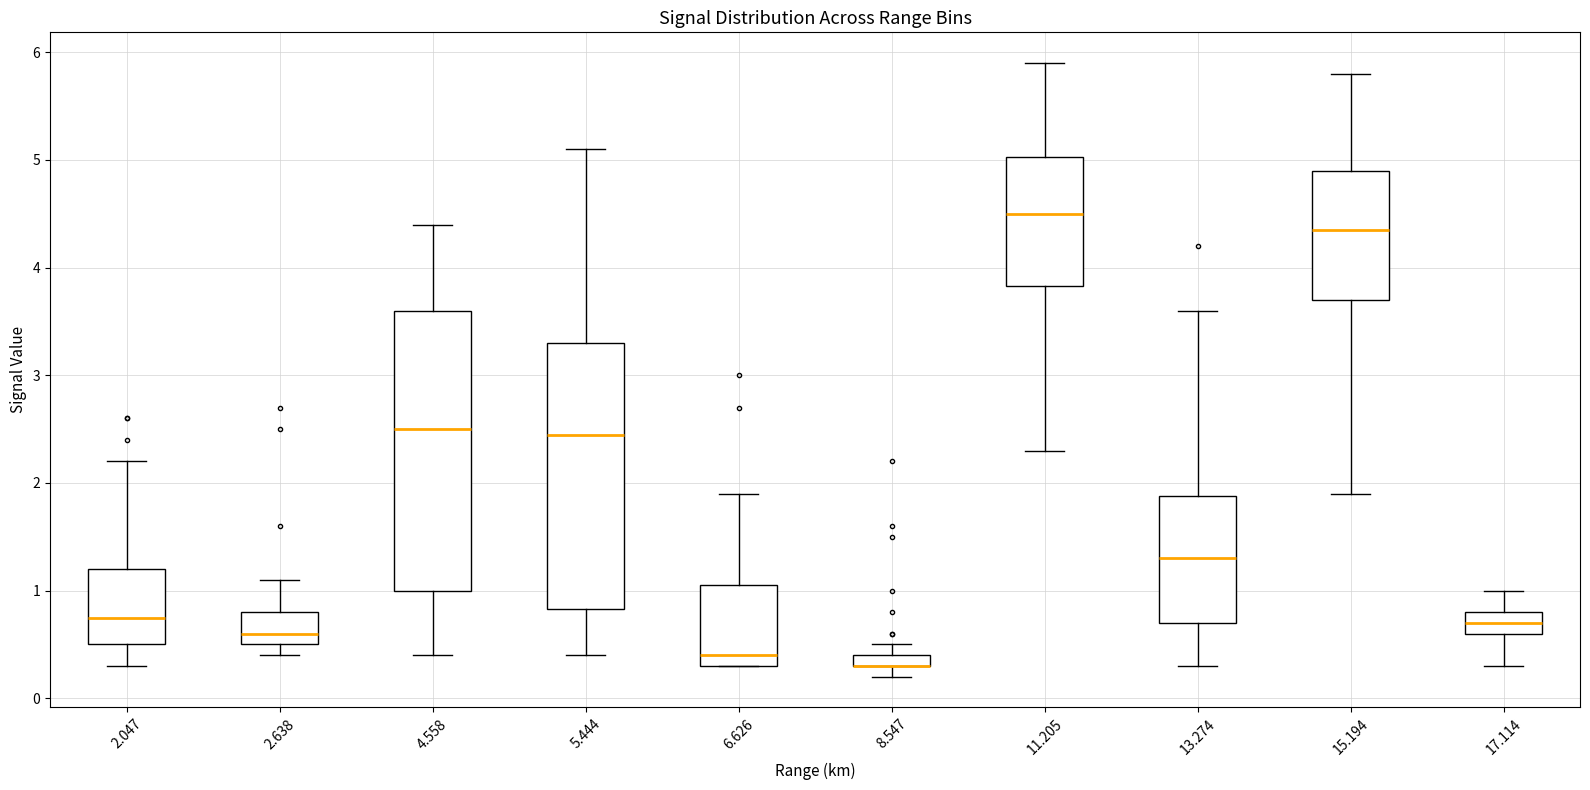

Which box is the tallest, from its lower edge to its upper edge?

4.558